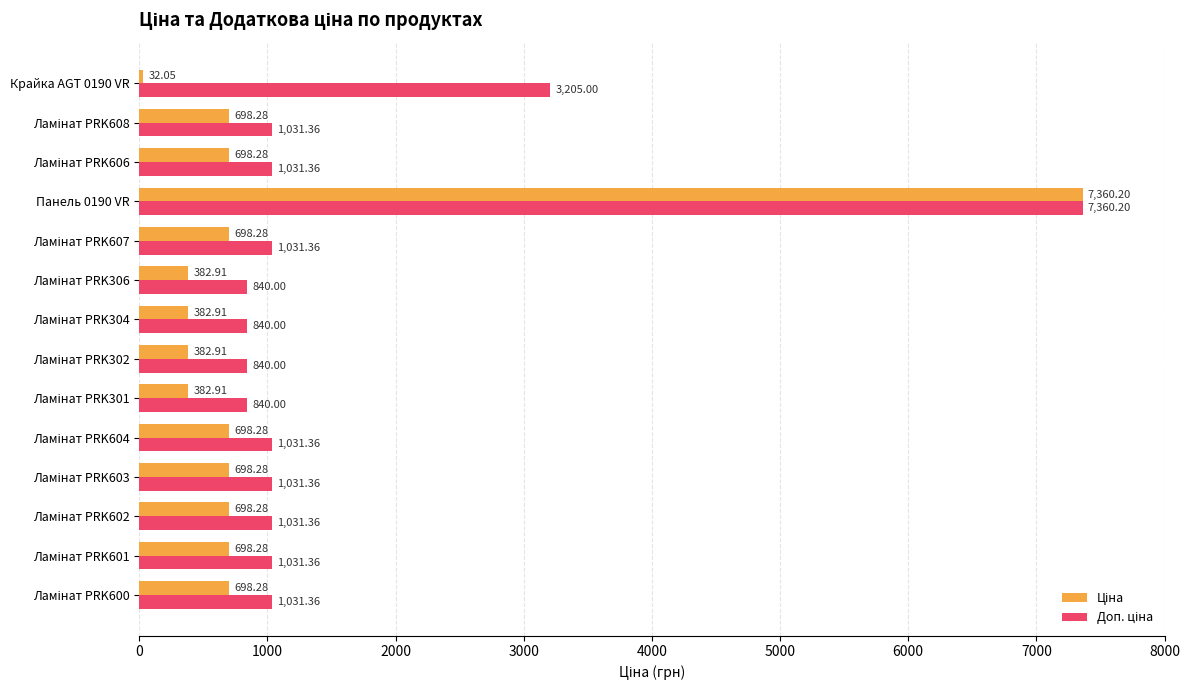

How many distinct data groups are displayed?

2